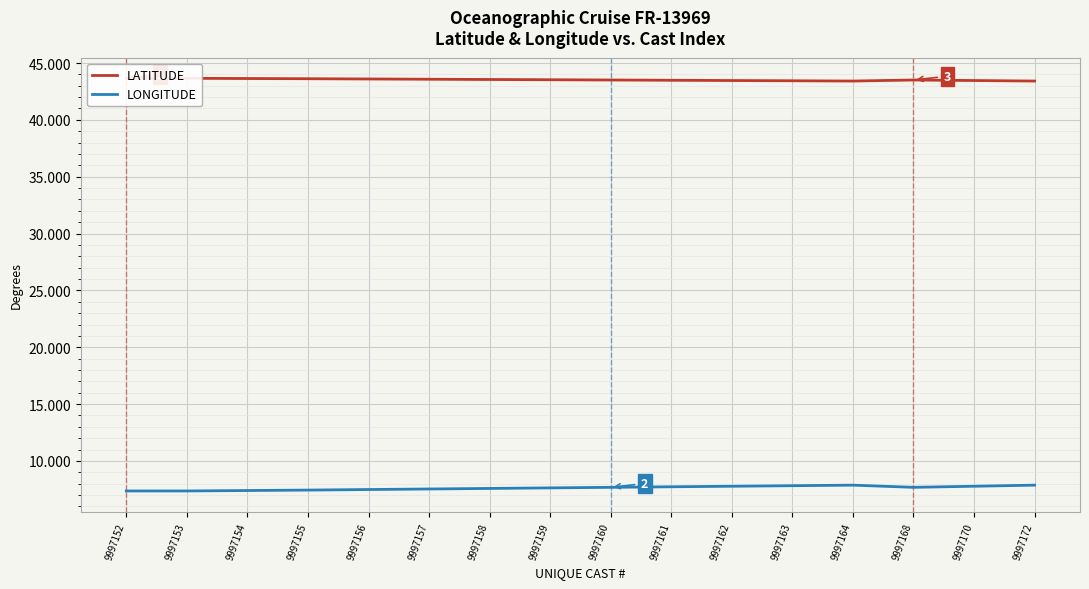

What is the sum of all LONGITUDE values?

122.0